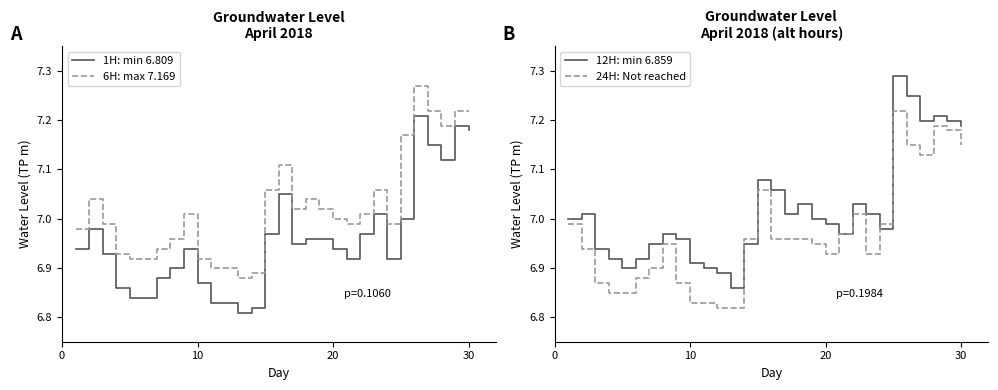

Does the chart display data point markers on the line(s)?

No